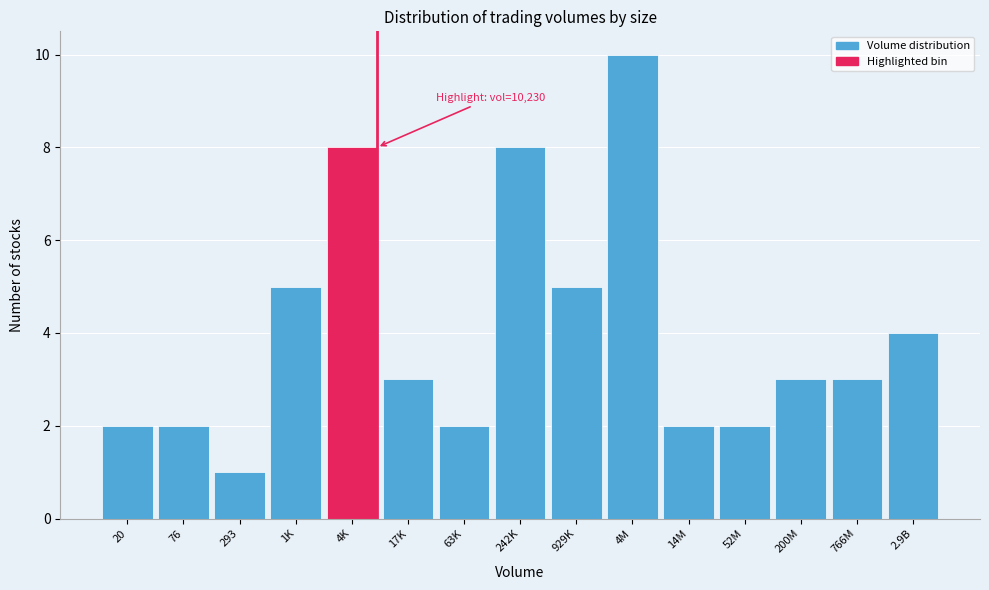

Reading left to right, list all the values displayed in this chart.

2	2	1	5	8	3	2	8	5	10	2	2	3	3	4